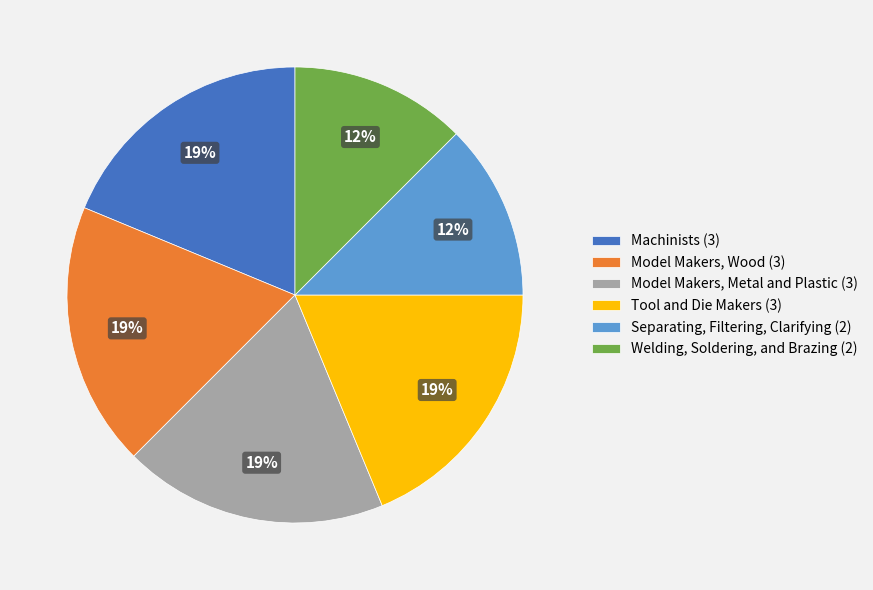

Which has a higher value, Model Makers, Metal and Plastic (3) or Welding, Soldering, and Brazing (2)?

Model Makers, Metal and Plastic (3)